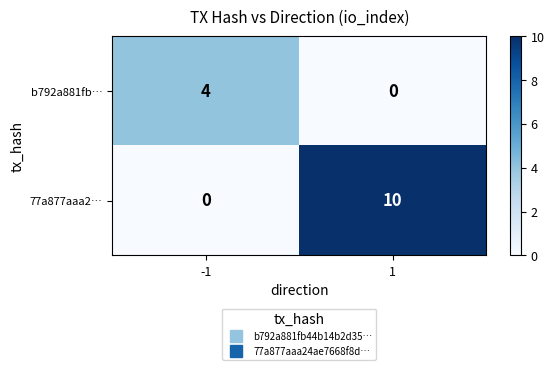

What is the total value across all series at -1?

4